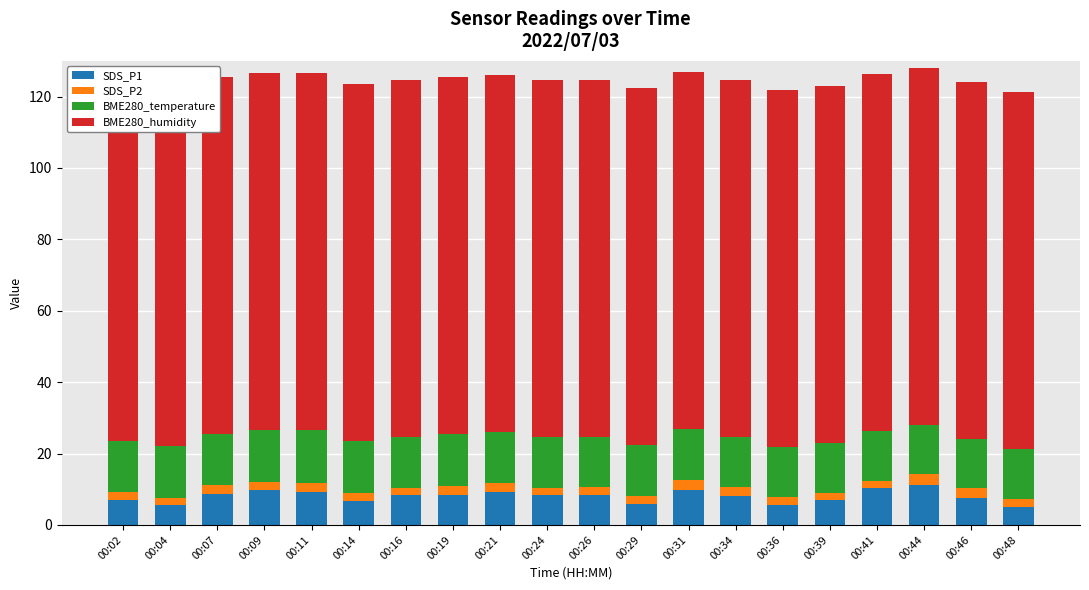

Where is SDS_P2 nearest to the value 2?

00:02